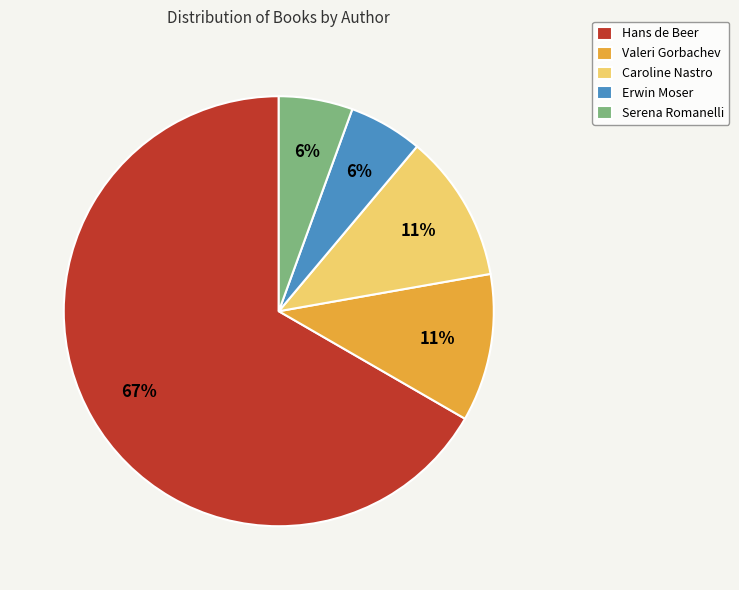

To the nearest percent, what is the average slice percentage?

20%